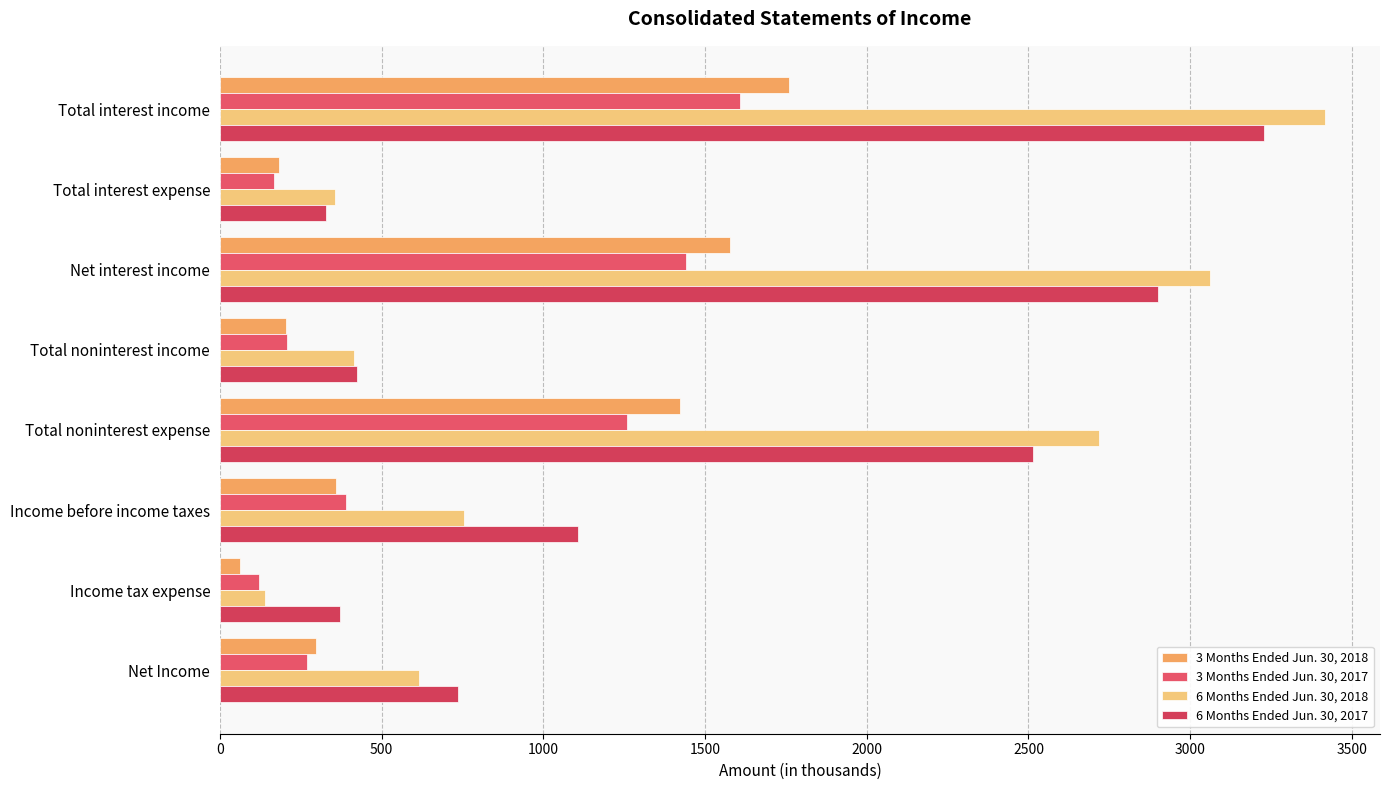

How many data points in 6 Months Ended Jun. 30, 2017 are less than 1108?

4